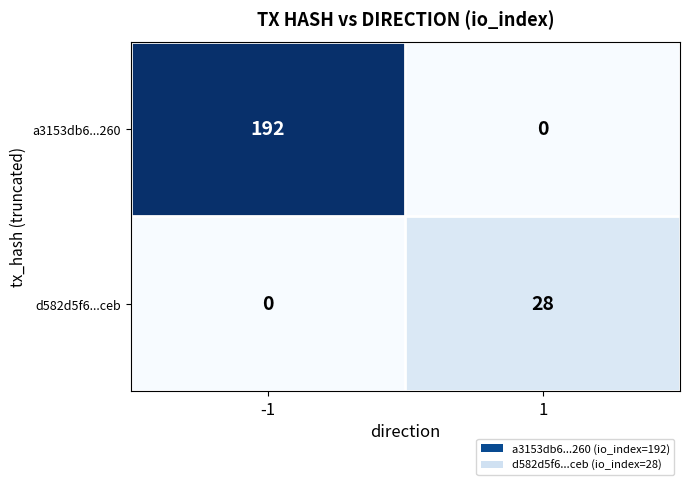

What is the sum of all a3153db6...260 values?

192